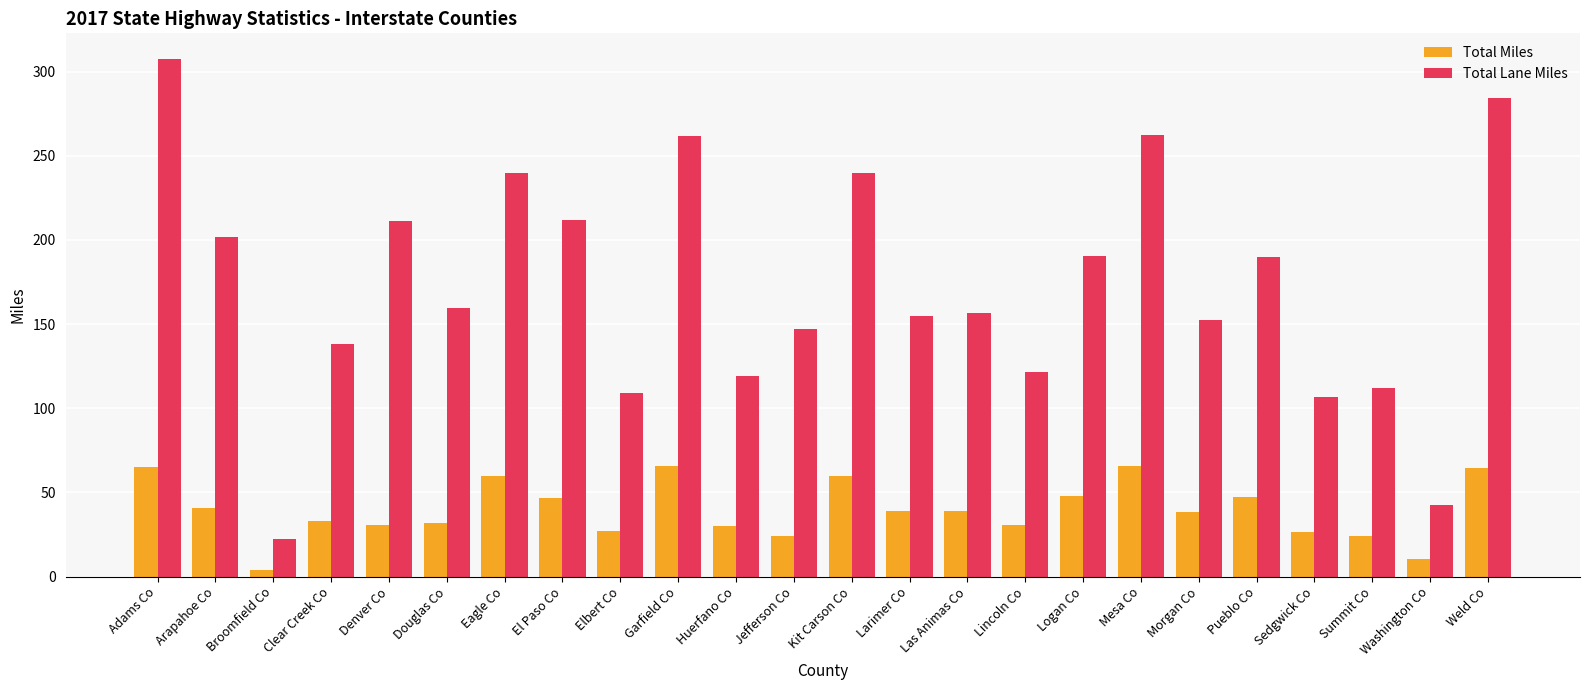

What is the maximum value for Total Miles?

65.5